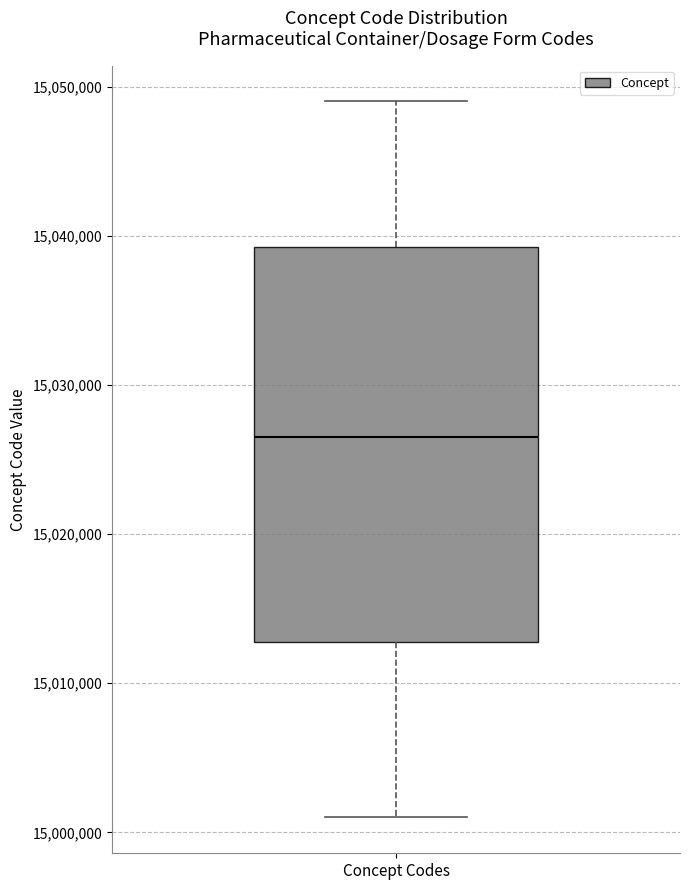

Transcribe this box plot: give where the median line is, the range the box spans, and where the two whiskers end, as read against the y-axis. The values are not printed on the chart, so give them approximately, as read against the axis.

median 15027000, box 15013000 to 15039000, whiskers 15001000 to 15049000